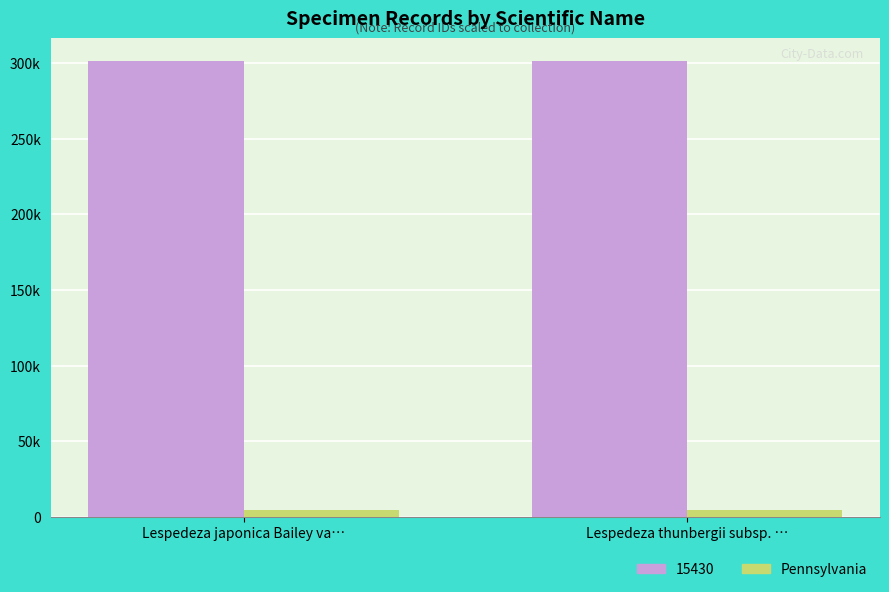

Where is 15430 nearest to the value 301220?

Lespedeza japonica Bailey var. japonica